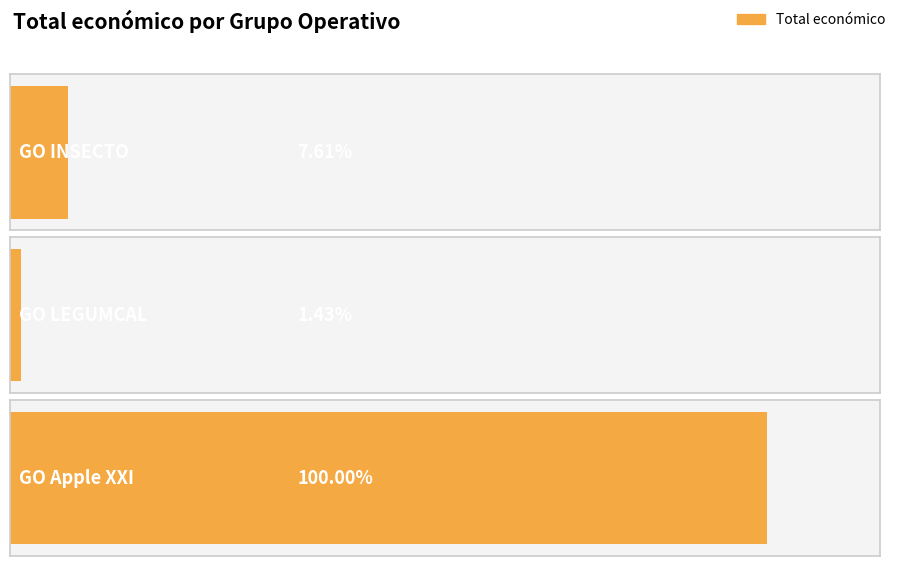

Which category has the highest value across all series?

GO Apple XXI